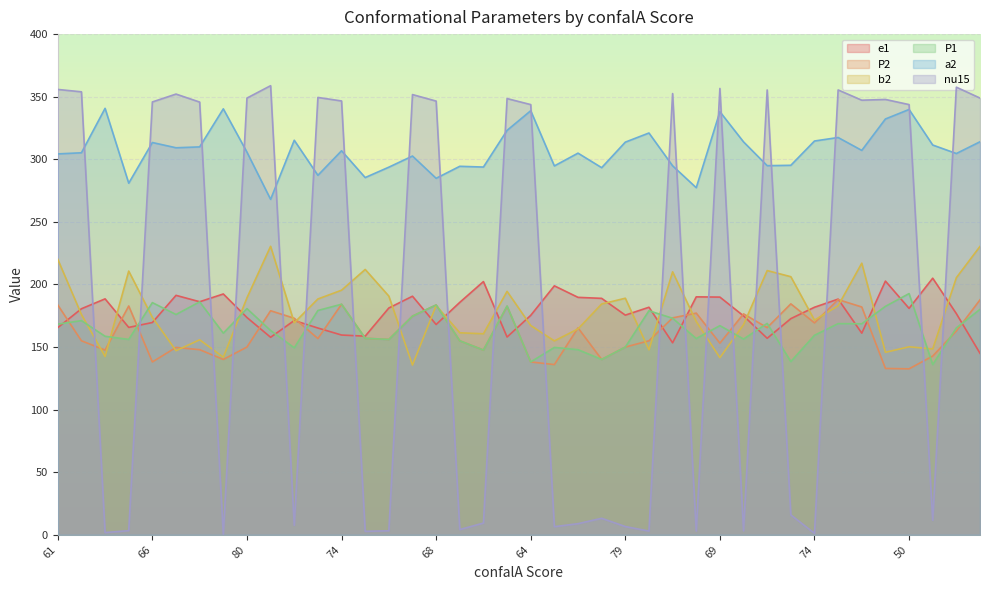

At which label does P1 first exceed 167?

61